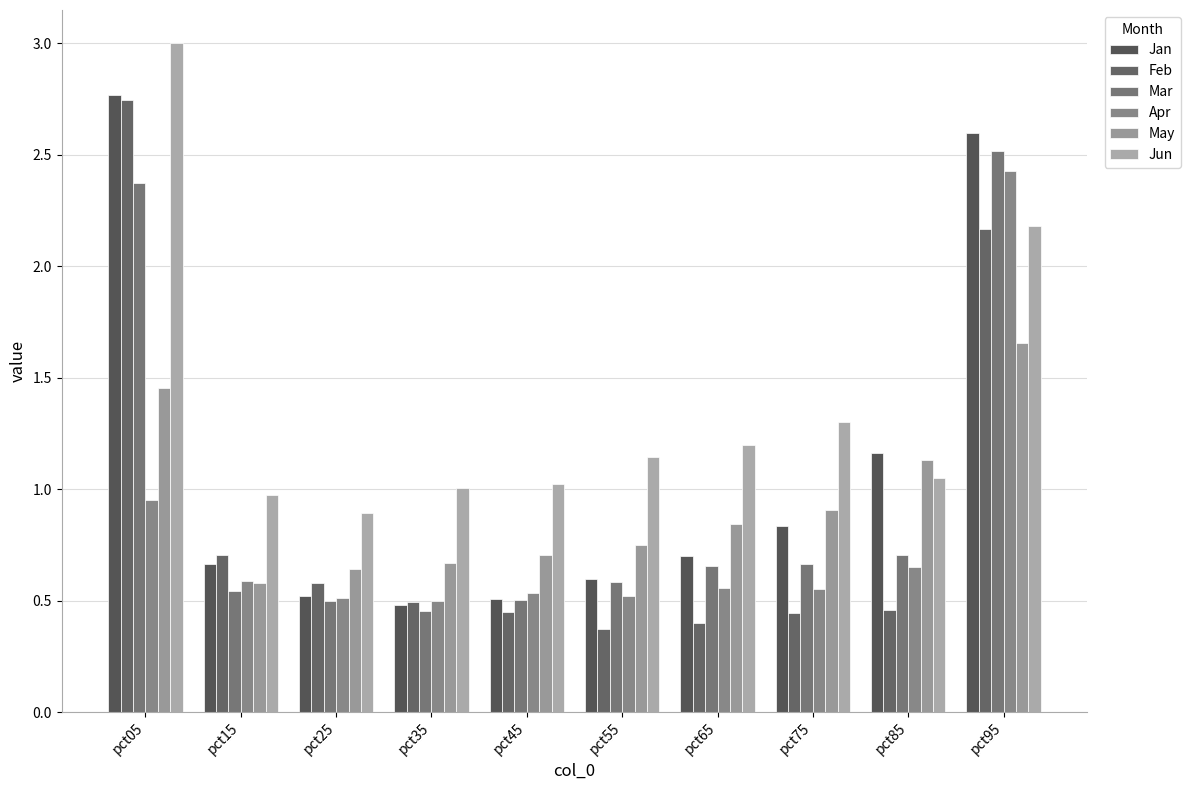

Which series has the widest spread of values?

Feb